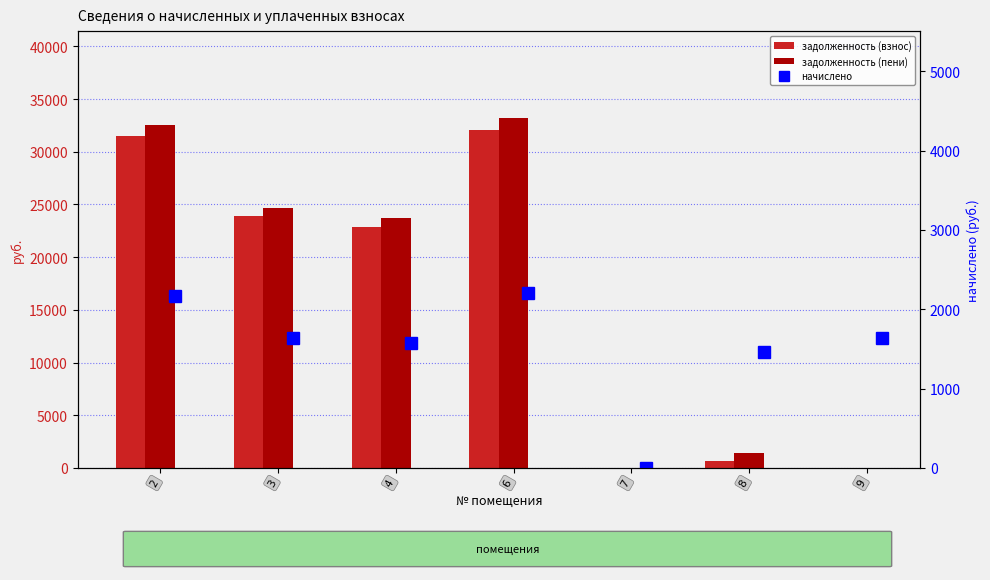

How many values in задолженность (пени) are above zero?

5